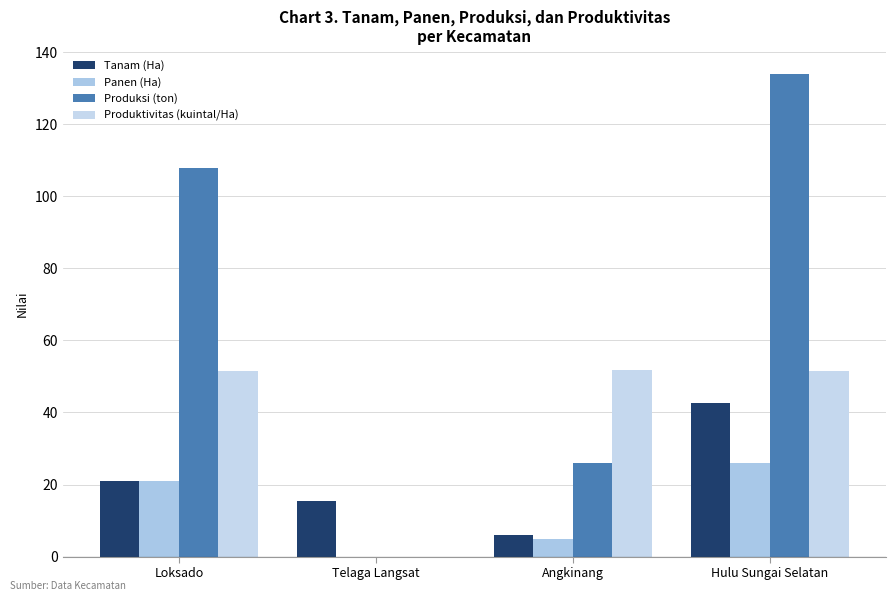

What are all the series names shown in the legend?

Tanam (Ha), Panen (Ha), Produksi (ton), Produktivitas (kuintal/Ha)